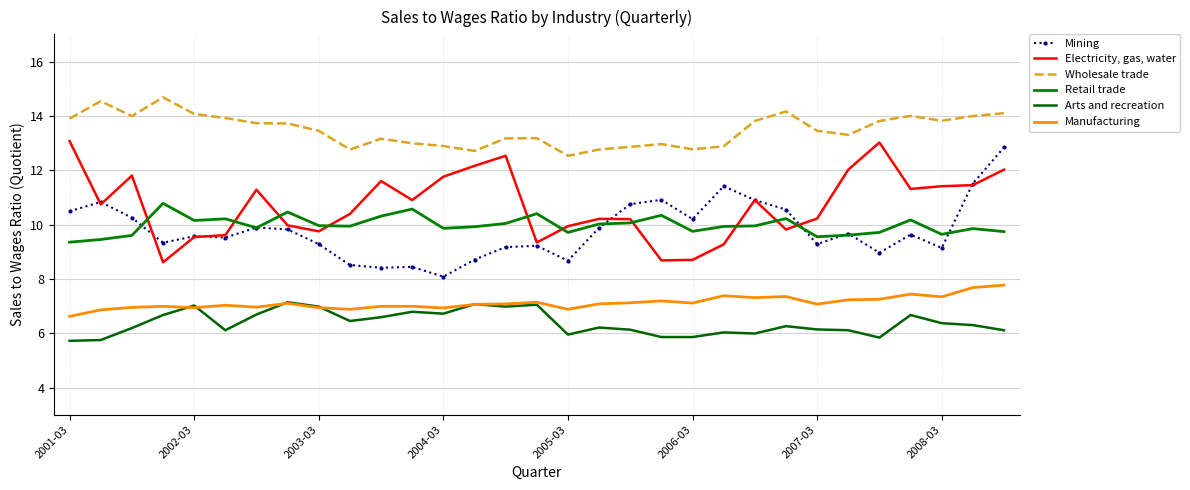

What is the difference between the maximum and second lowest values in the Electricity, gas, water series?

4.4